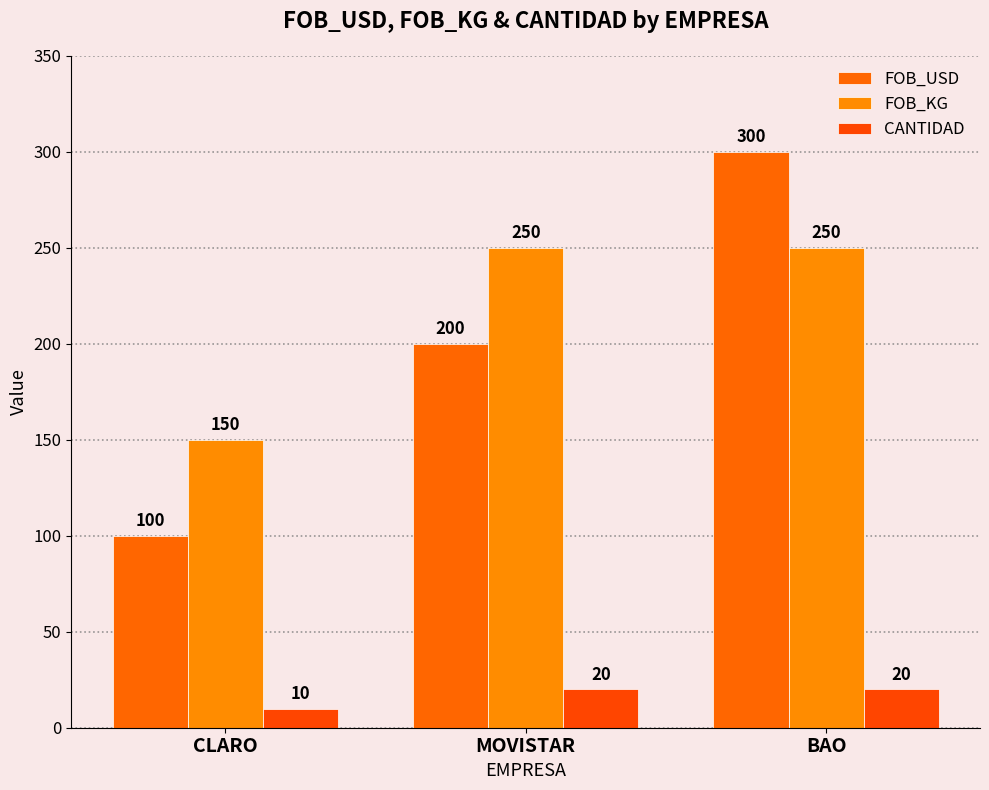

What is the spread (max minus min) of values at MOVISTAR?

230